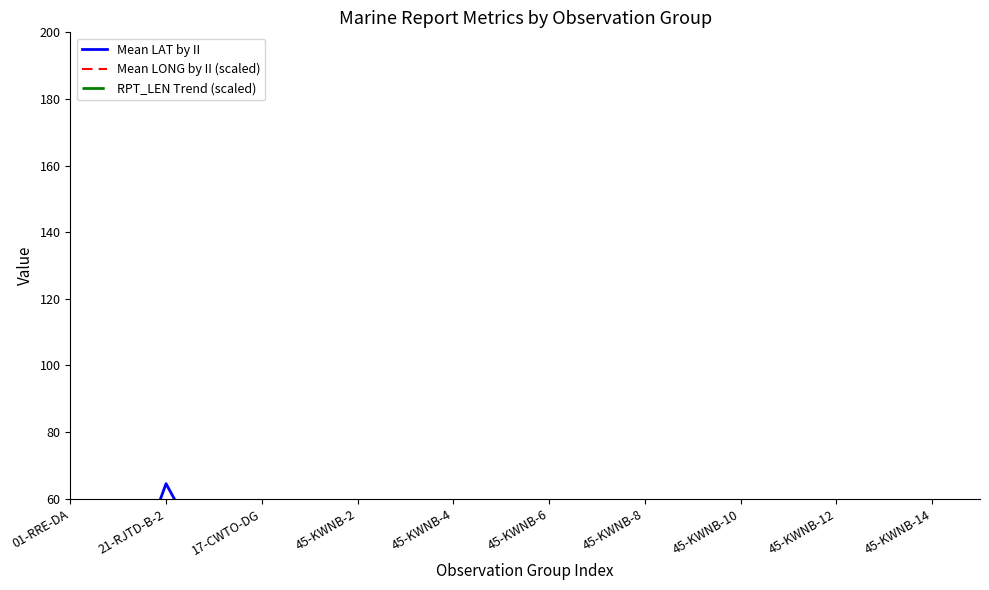

Rank the series by their maximum value, from lowest to highest.

RPT_LEN Trend (scaled), Mean LONG by II (scaled), Mean LAT by II